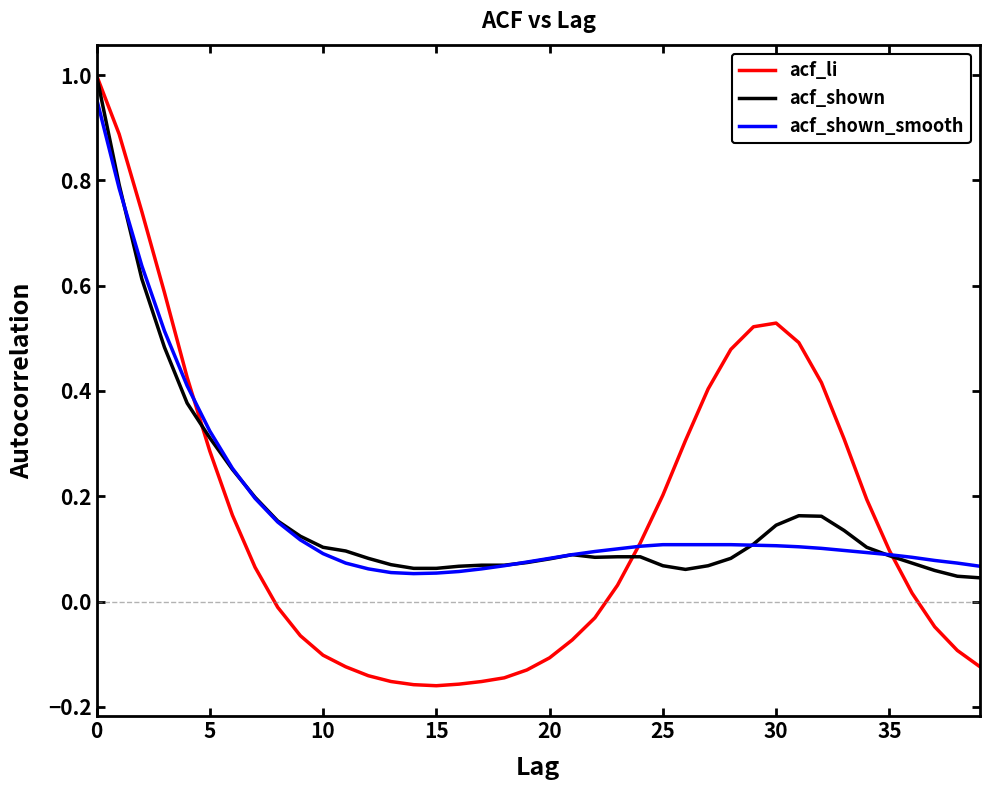

Which series has the widest spread of values?

acf_li